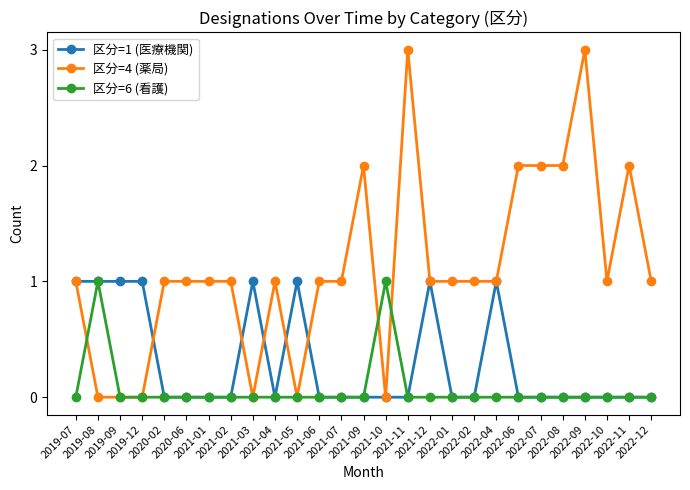

What is the label of the 8th point from the right?

2022-04